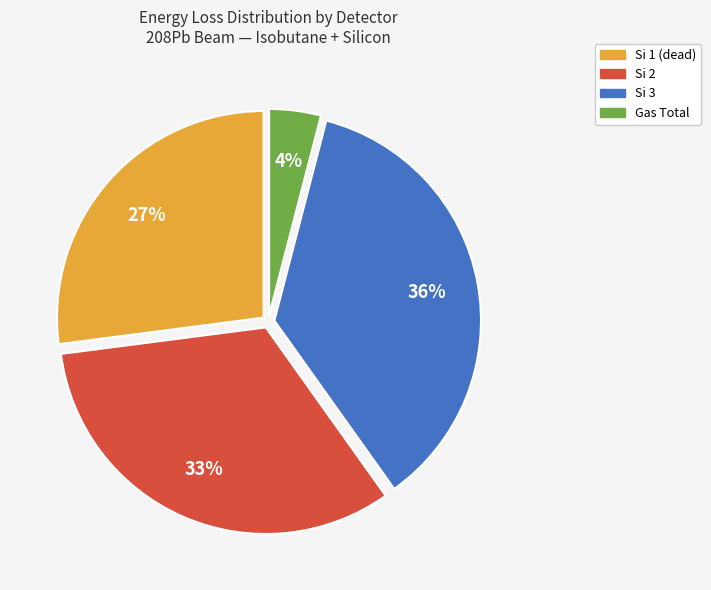

Which category has the smallest portion of the pie?

Gas Total